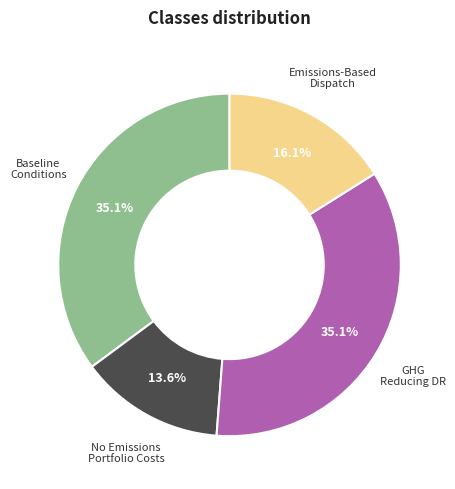

Is there any slice that represents more than half of the pie?

No